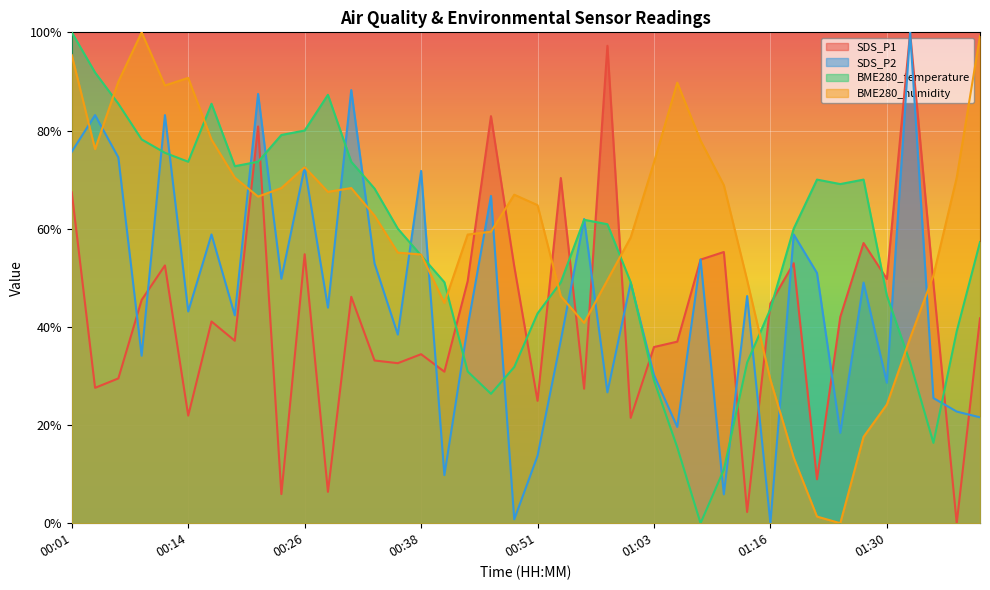

Reading left to right, what are all the values shown in this chart?

SDS_P1: 67.4	27.6	29.5	45.5	52.5	21.9	41.1	37.2	80.8	5.9	54.8	6.4	46.1	33.2	32.6	34.4	30.9	49.3	82.9	52.3	24.9	70.3	27.4	97.3	21.5	35.9	37.0	53.7	55.3	2.3	44.7	53.0	8.9	42.0	57.1	49.8	100.0	48.9	0.0	41.7
SDS_P2: 75.7	83.1	74.5	34.1	83.1	43.1	58.8	42.4	87.5	49.8	72.5	43.9	88.2	52.9	38.4	71.8	9.8	40.0	66.7	0.8	13.7	37.3	62.0	26.7	49.0	30.2	19.6	53.7	5.9	46.3	0.0	58.8	51.0	18.4	49.0	28.6	100.0	25.5	22.7	21.6
BME280_temperature: 100.0	91.8	85.5	78.2	75.5	73.6	85.5	72.7	73.6	79.1	80.0	87.3	73.6	68.2	60.0	54.5	49.1	30.9	26.4	31.8	42.7	49.1	61.8	60.9	49.1	29.1	15.5	0.0	10.9	32.7	43.6	60.0	70.0	69.1	70.0	46.4	32.7	16.4	39.1	57.3
BME280_humidity: 95.4	76.2	89.9	100.0	89.2	90.7	78.1	70.4	66.5	68.3	72.5	67.5	68.3	62.7	55.1	54.7	44.9	58.8	59.4	66.9	64.8	46.2	40.8	49.5	58.2	73.5	89.7	77.9	68.9	49.5	29.2	13.3	1.4	0.0	17.6	24.2	37.7	50.5	70.4	99.2